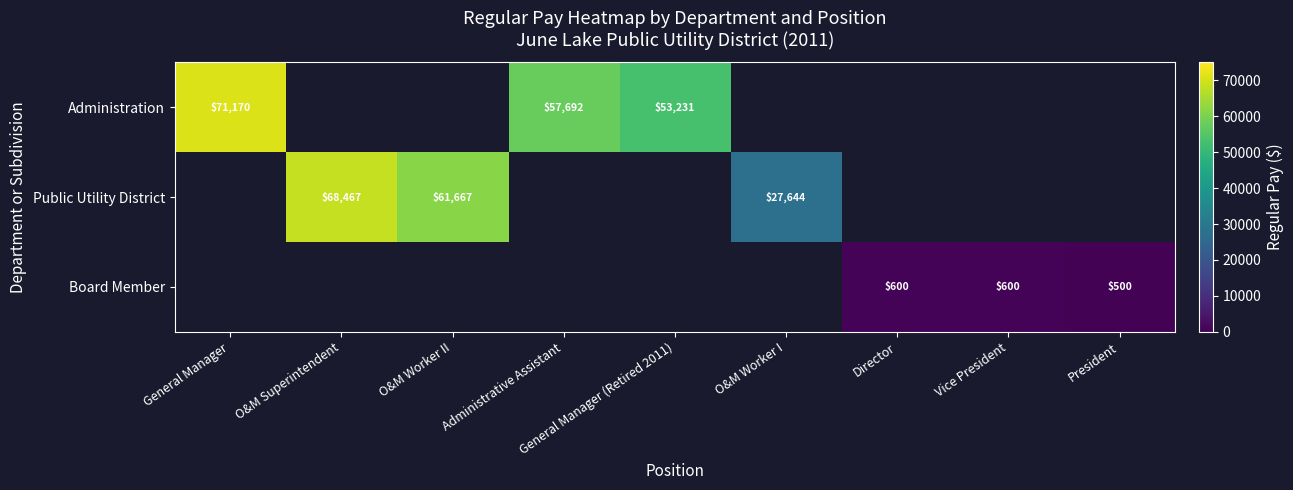

Is it true that Board Member equals 500 at President?

True